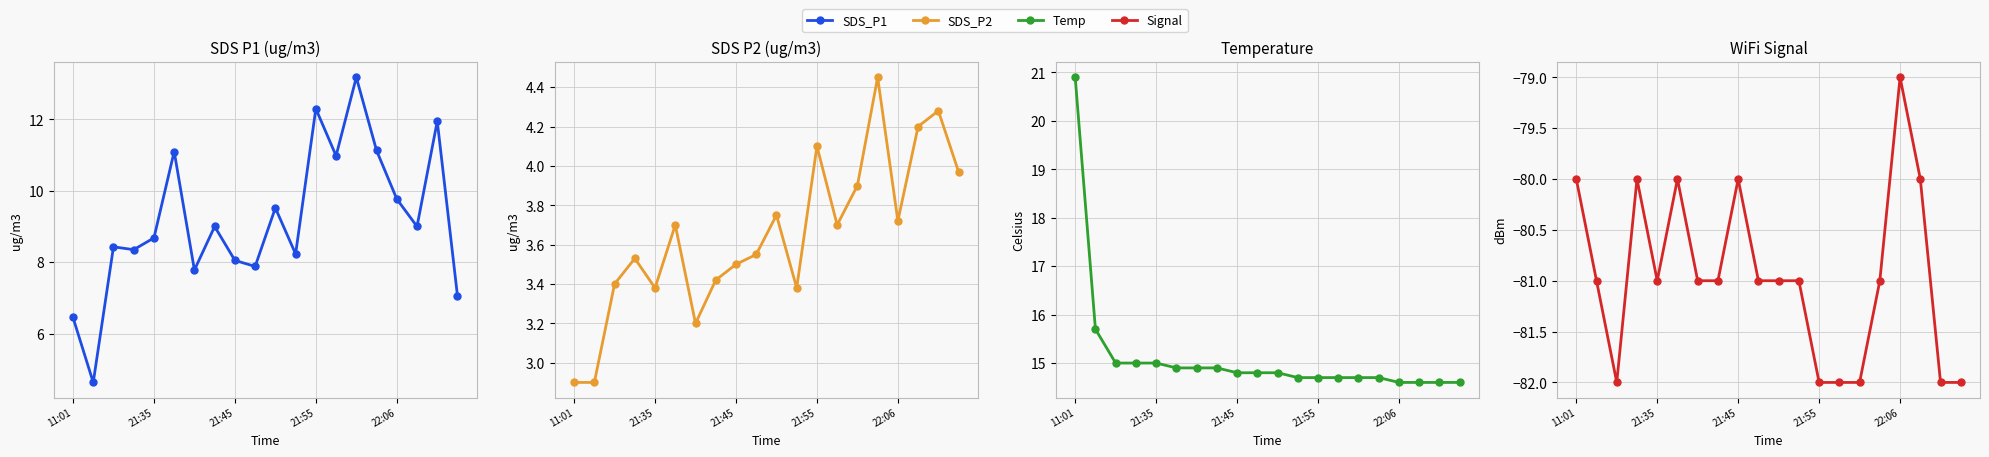

True or false: SDS_P2 and Temp intersect in this chart.

False